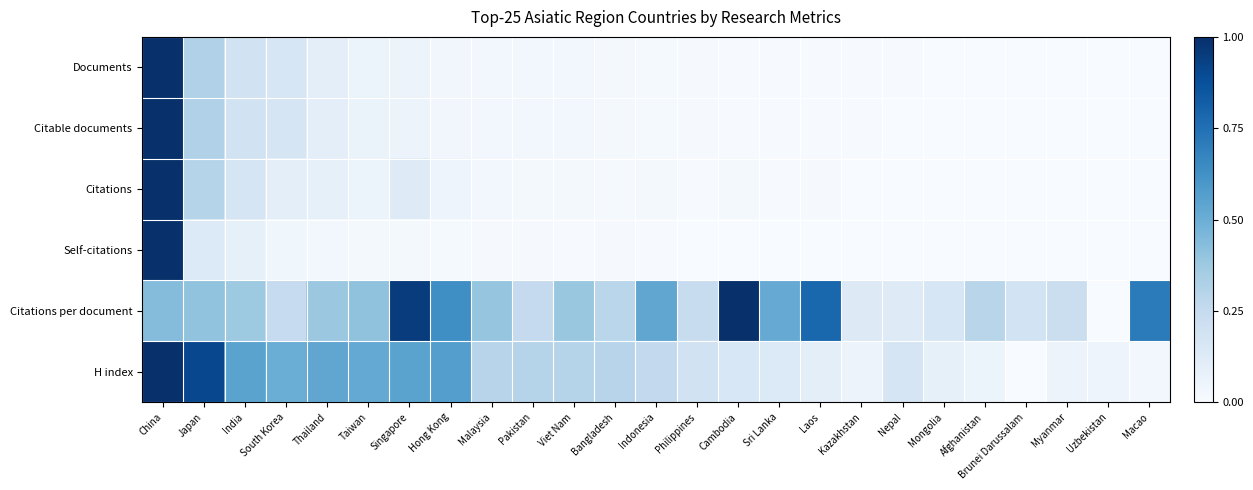

At how many categories does at least one series exceed 0?

25